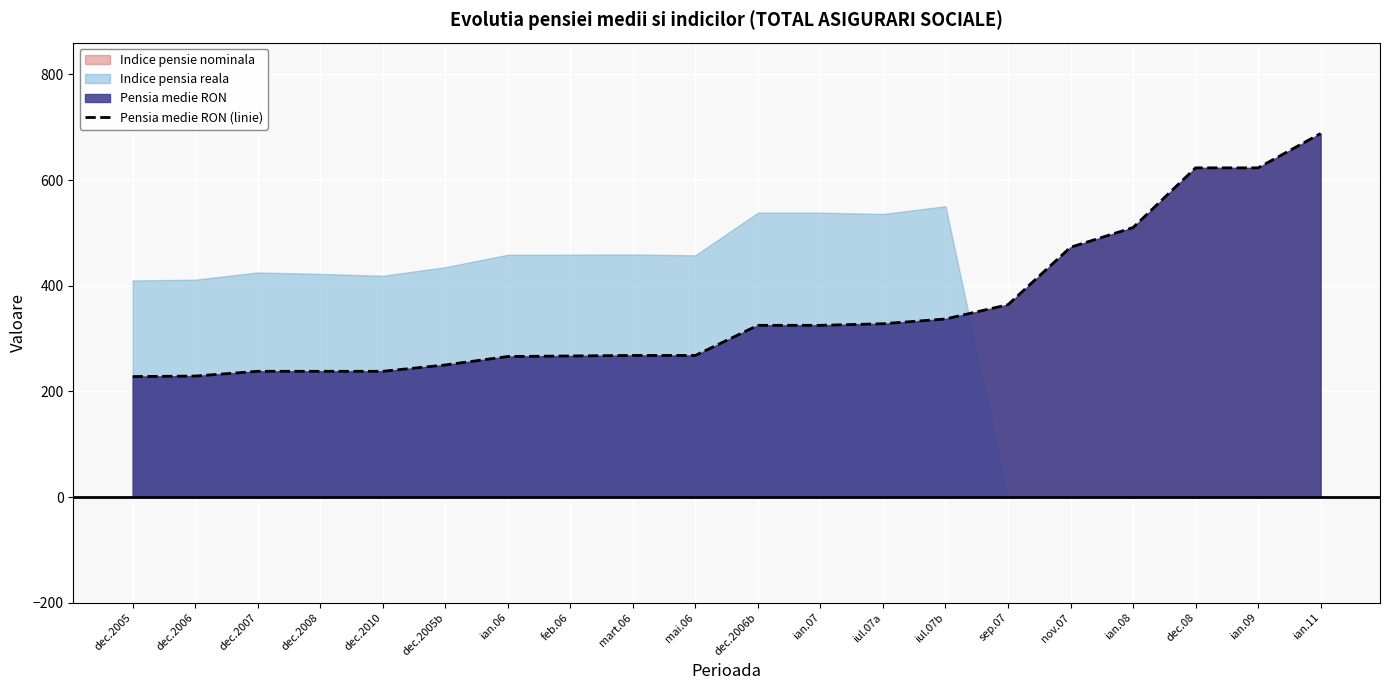

List the labels in order of value, largest first.

ian.11, dec.08, ian.09, ian.08, nov.07, sep.07, iul.07b, iul.07a, dec.2006b, ian.07, mart.06, mai.06, feb.06, ian.06, dec.2005b, dec.2007, dec.2008, dec.2010, dec.2006, dec.2005